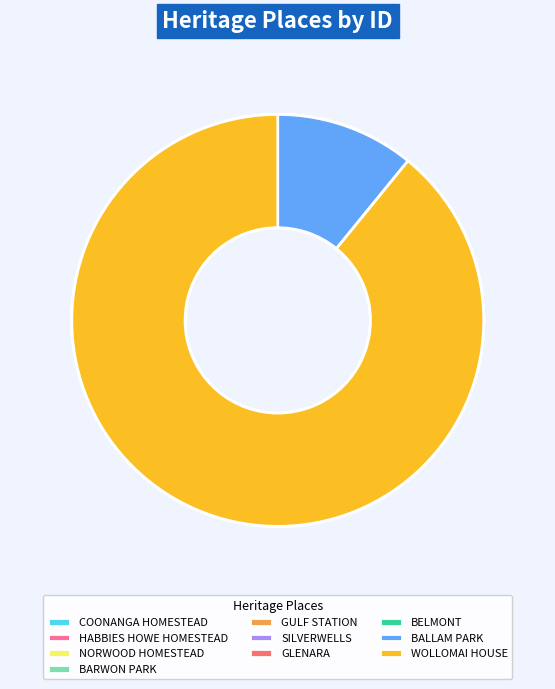

How many segments does this pie chart have?

10